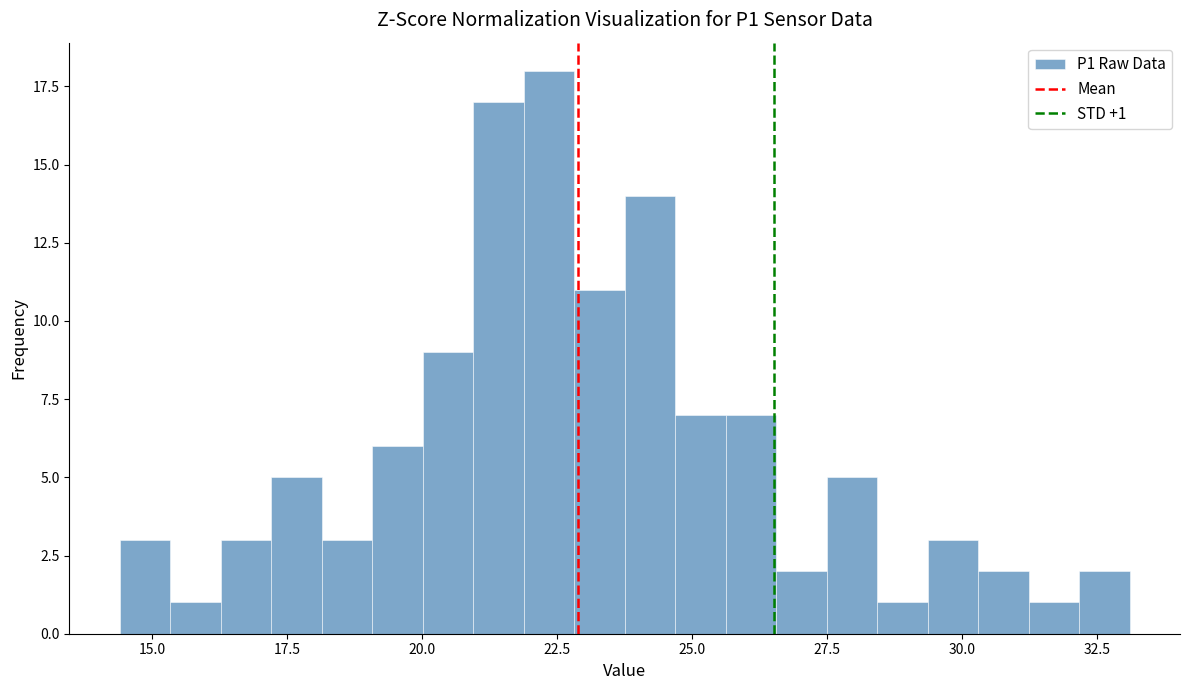

Read against the x-axis, roughly where is the centre of the tallest bar?

22.5